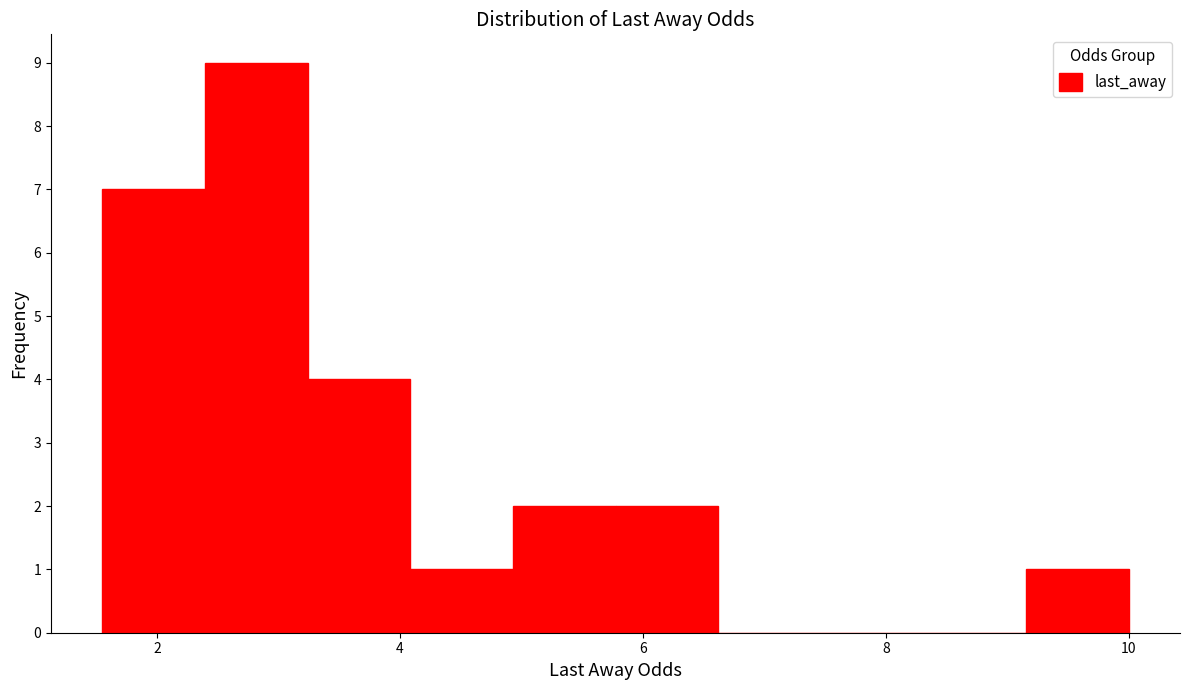

Reading left to right, transcribe this chart: for each bar, give the range it covers on the x-axis and its height. Neither the bar edges nor the heights are printed on the chart, so give them approximately, as read against the axes.

1.6 to 2.4: 7
2.4 to 3.2: 9
3.2 to 4.0: 4
4.0 to 5.0: 1
5.0 to 5.8: 2
5.8 to 6.6: 2
6.6 to 7.4: 0
7.4 to 8.4: 0
8.4 to 9.2: 0
9.2 to 10.0: 1